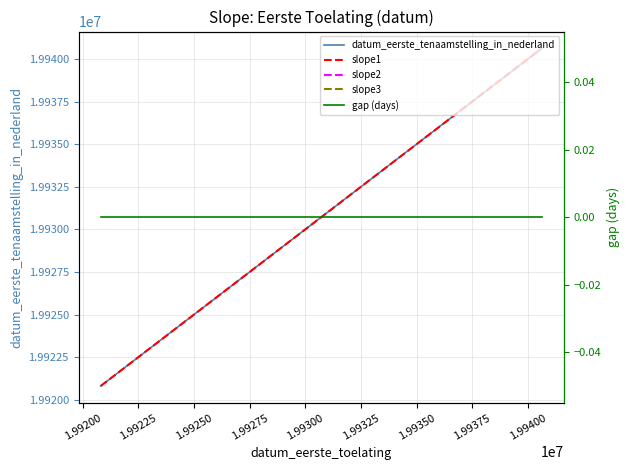

What is the lowest value of the datum_eerste_tenaamstelling_in_nederland series?

19920805